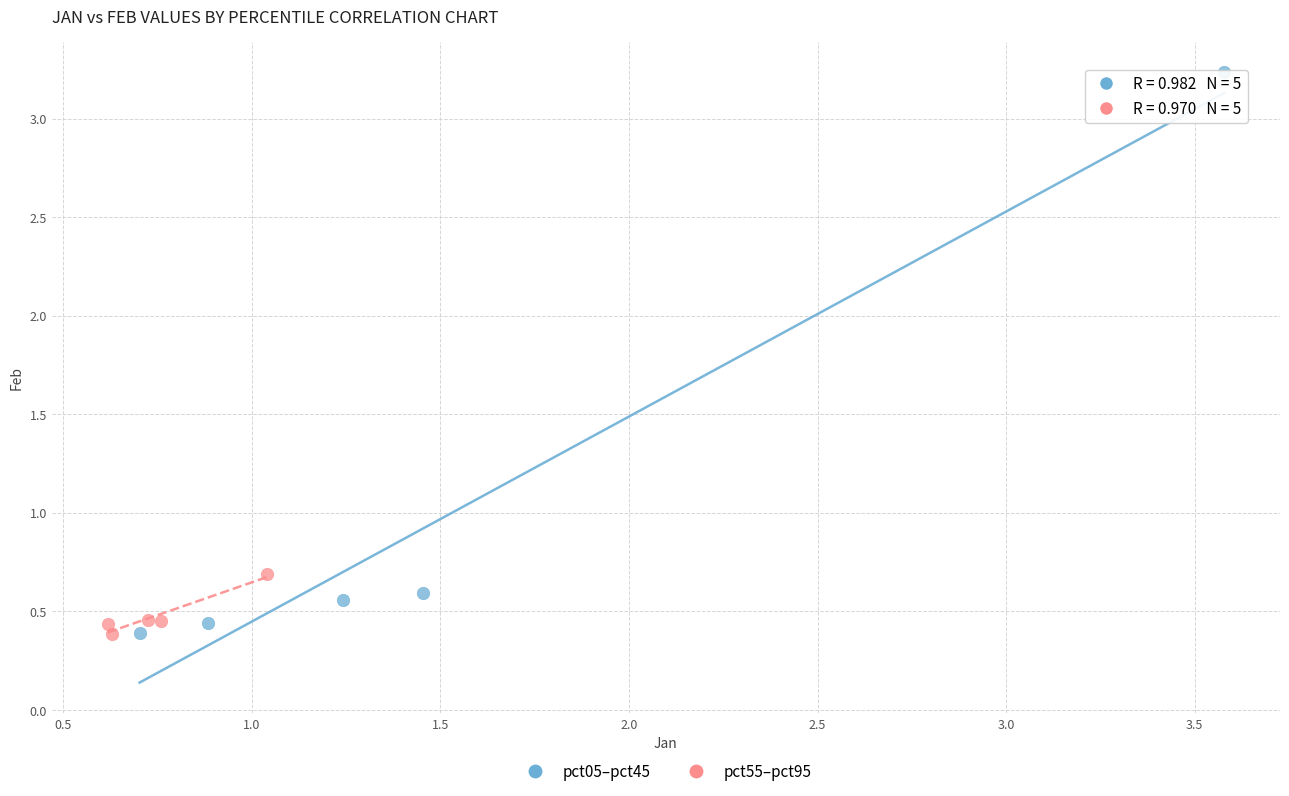

Which series has the largest Y range (max minus min)?

pct05–pct45